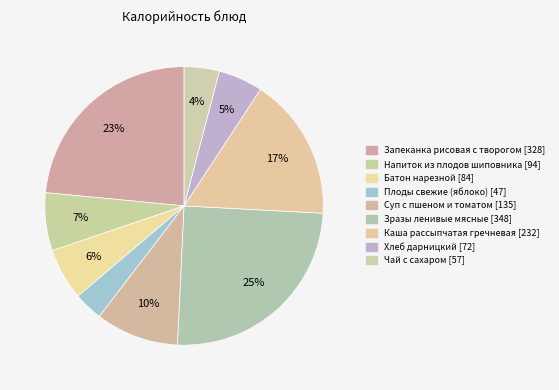

Is it true that Зразы ленивые мясные is 37% of the pie?

False